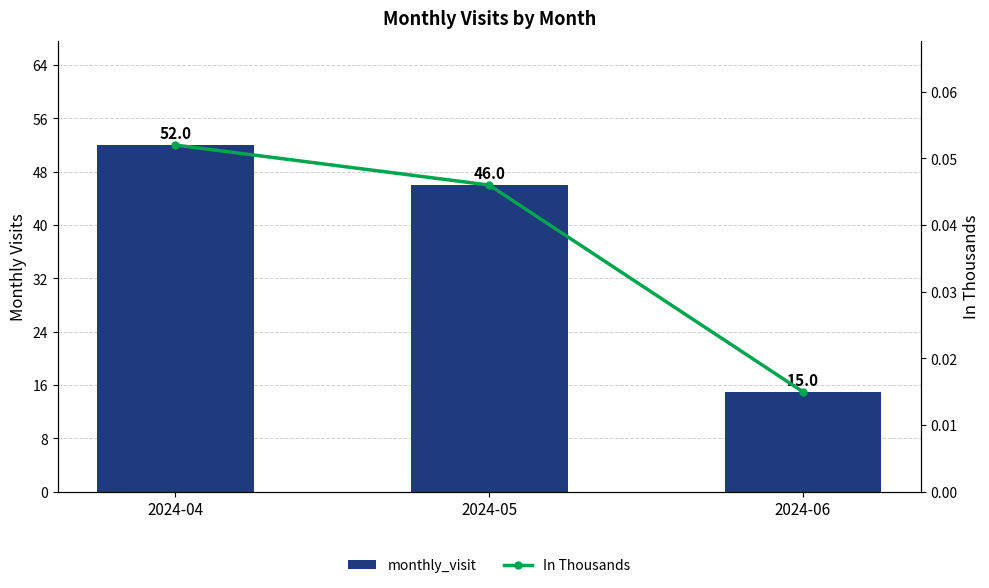

What is the spread (max minus min) of values at 2024-06?

15.0